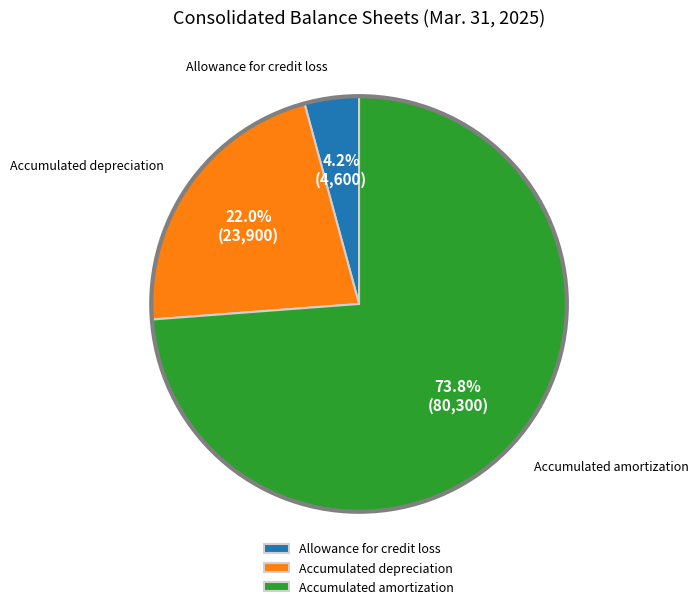

Which has a higher value, Allowance for credit loss or Accumulated depreciation?

Accumulated depreciation